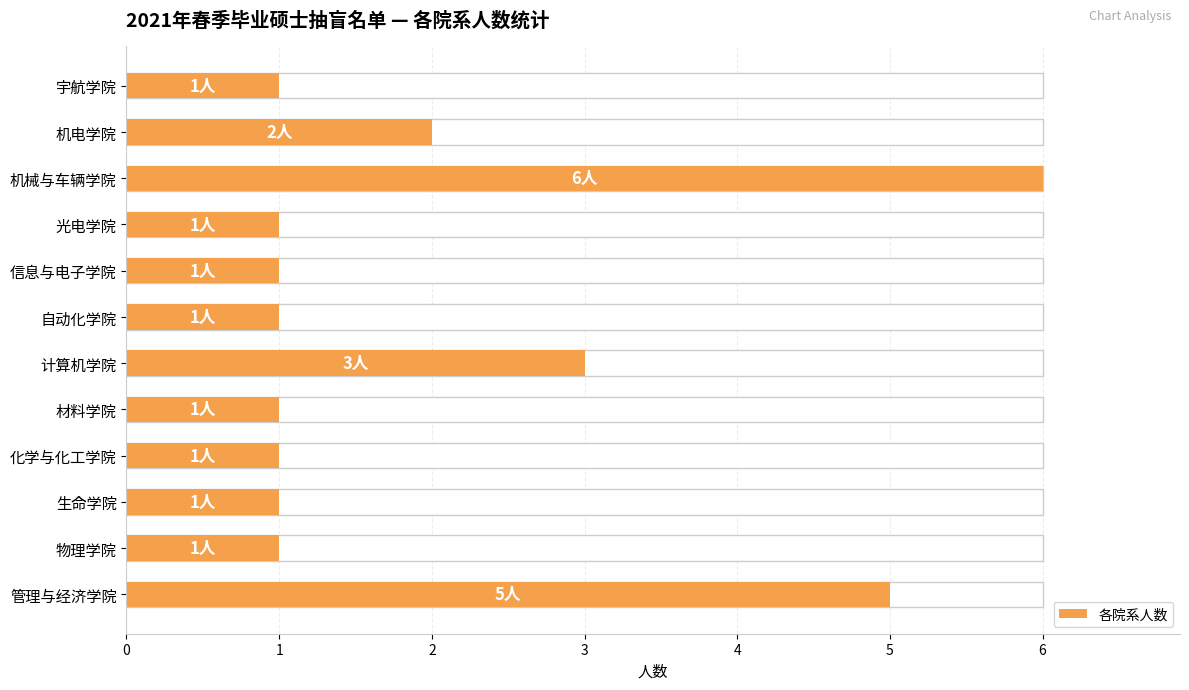

What is the value of the 5th bar from the left?

1